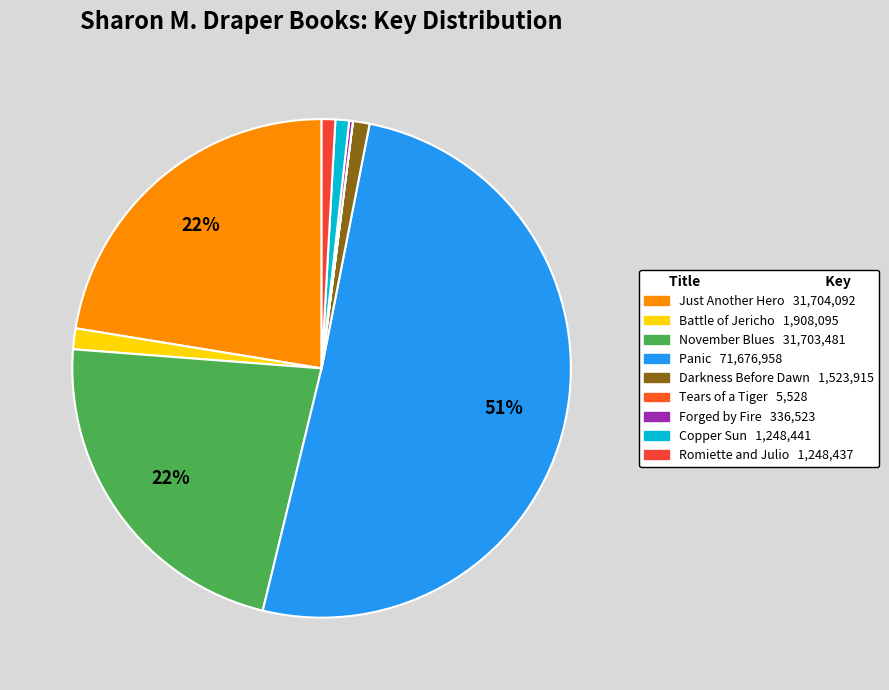

Rank the categories by value from lowest to highest.

Tears of a Tiger, Forged by Fire, Romiette and Julio, Copper Sun, Darkness Before Dawn, Battle of Jericho, November Blues, Just Another Hero, Panic